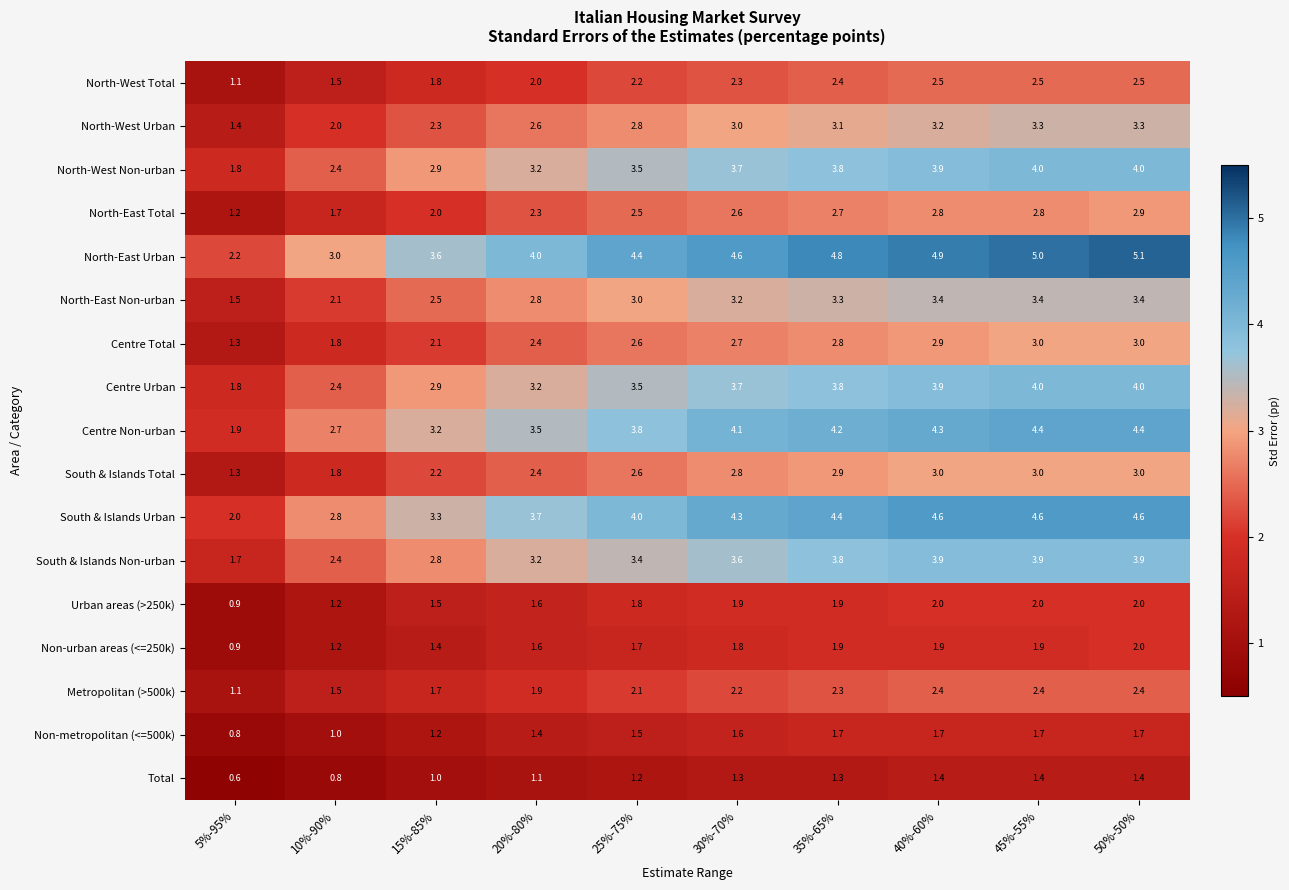

Which series has the widest spread of values?

North-East Urban